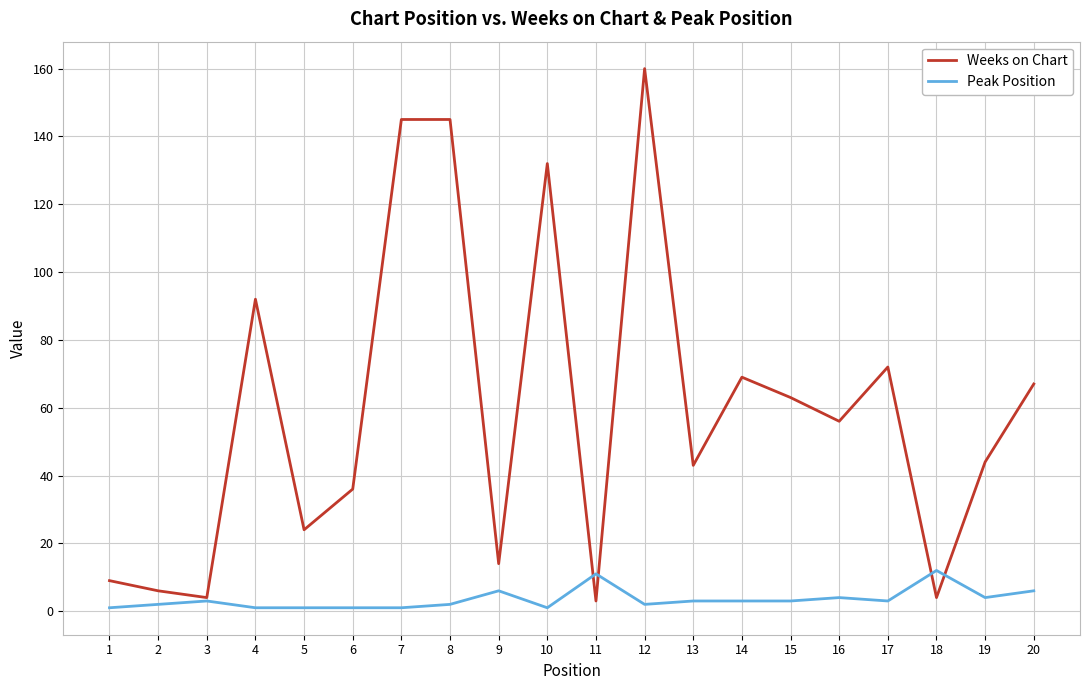

Reading left to right, list all the values displayed in this chart.

Weeks on Chart: 9	6	4	92	24	36	145	145	14	132	3	160	43	69	63	56	72	4	44	67
Peak Position: 1	2	3	1	1	1	1	2	6	1	11	2	3	3	3	4	3	12	4	6